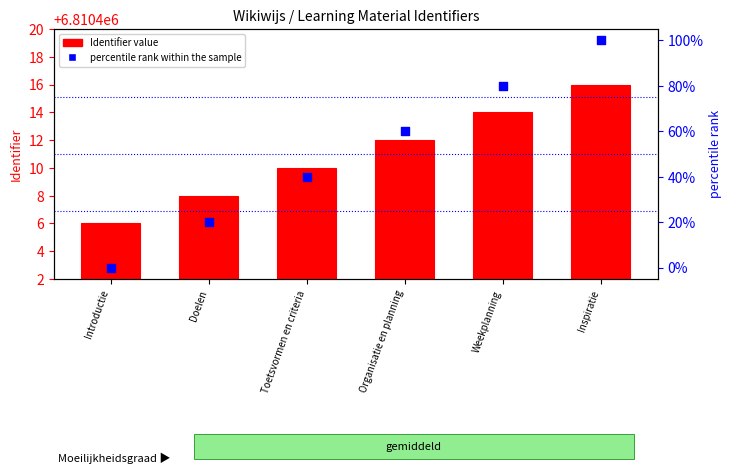

Which series reaches the minimum Y coordinate?

percentile rank within the sample